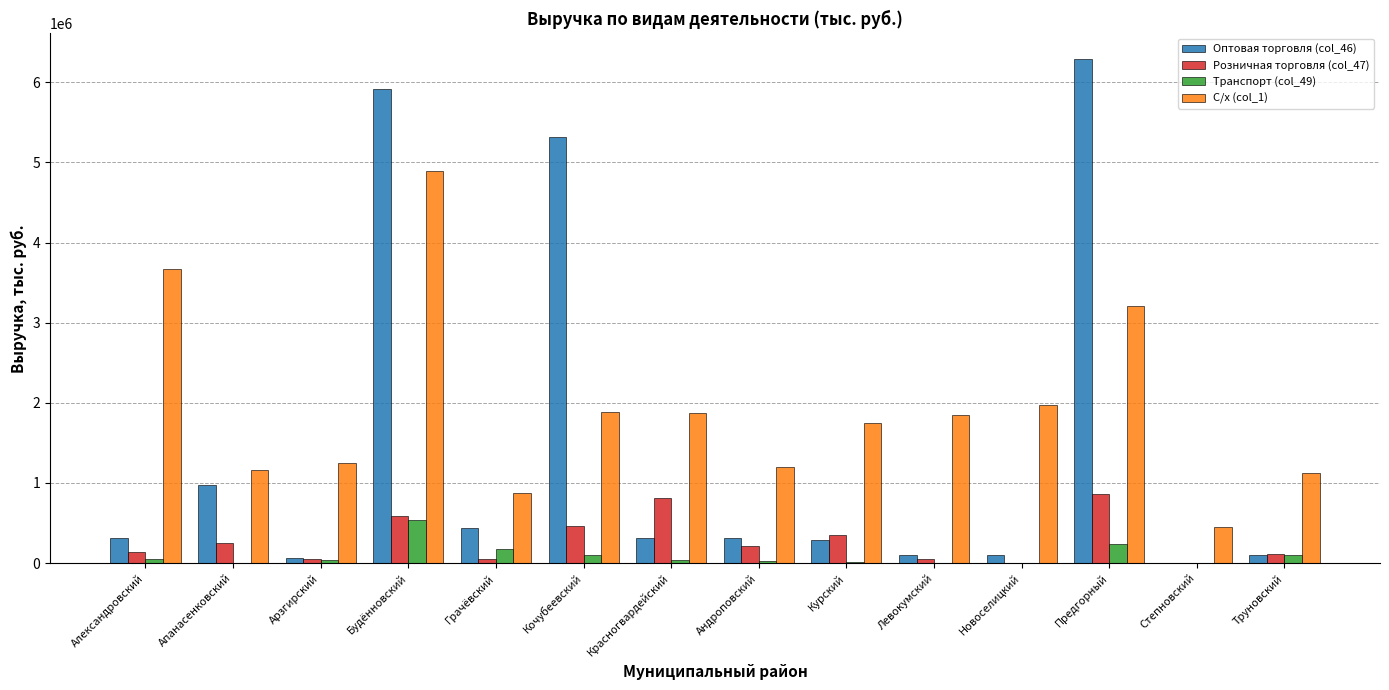

How many distinct data groups are displayed?

4